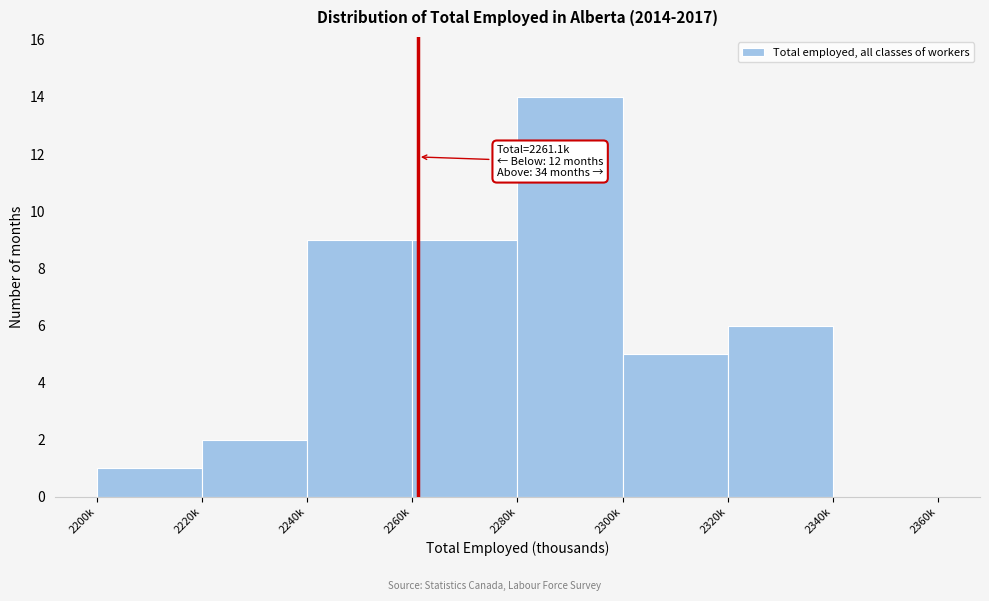

Reading left to right, list all the values displayed in this chart.

2200k=1	2220k=2	2240k=9	2260k=9	2280k=14	2300k=5	2320k=6	2340k=0